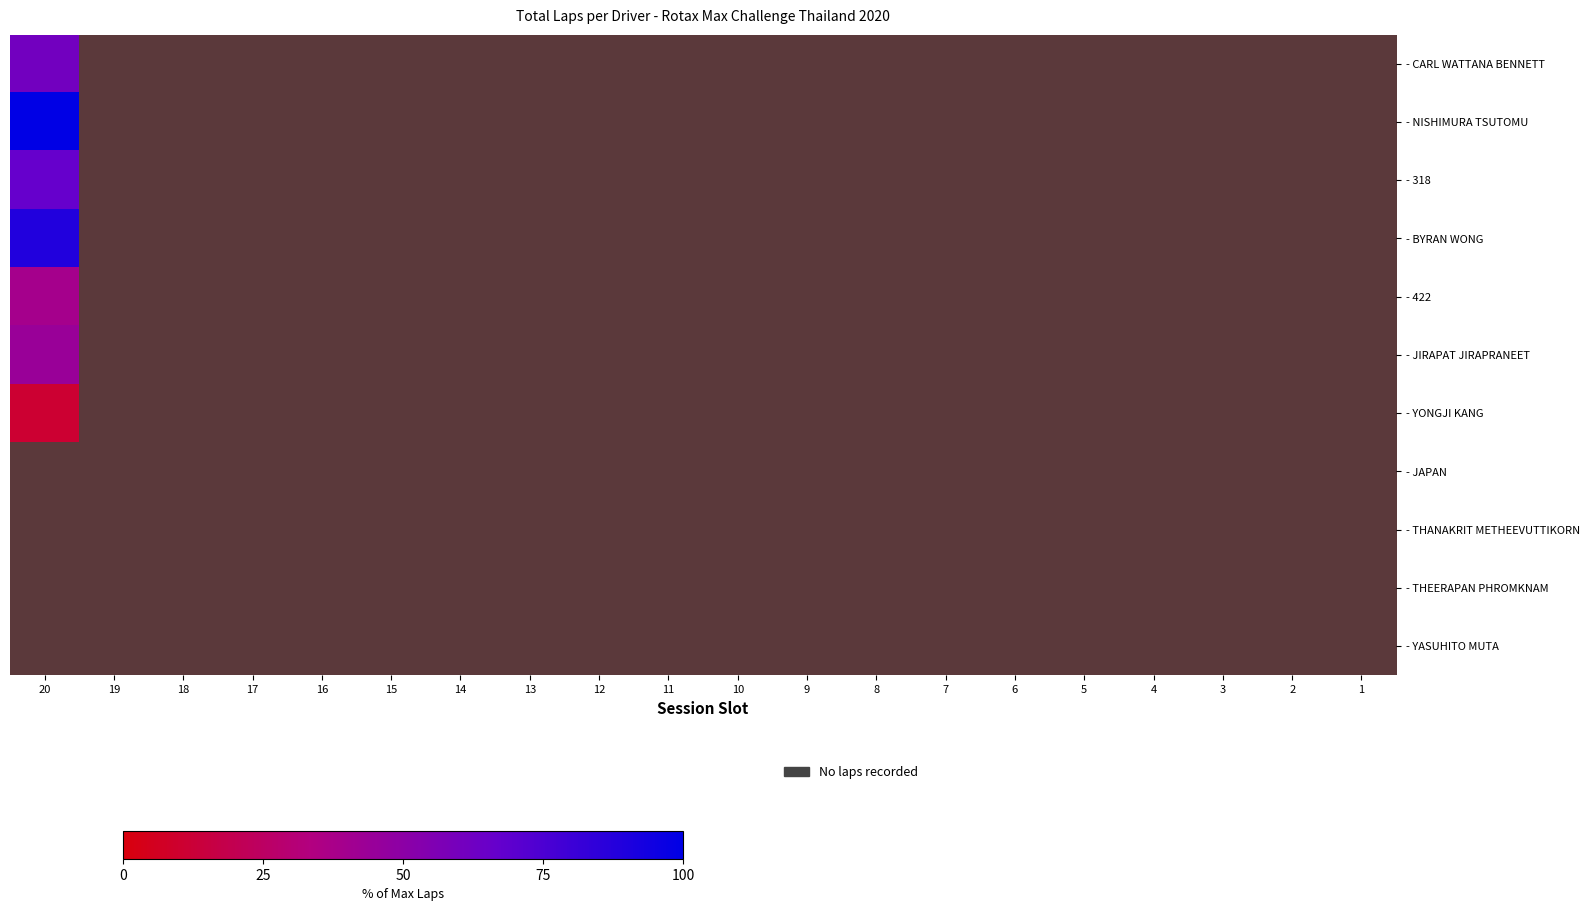

Is it true that 318 equals -45.8 at 1?

False